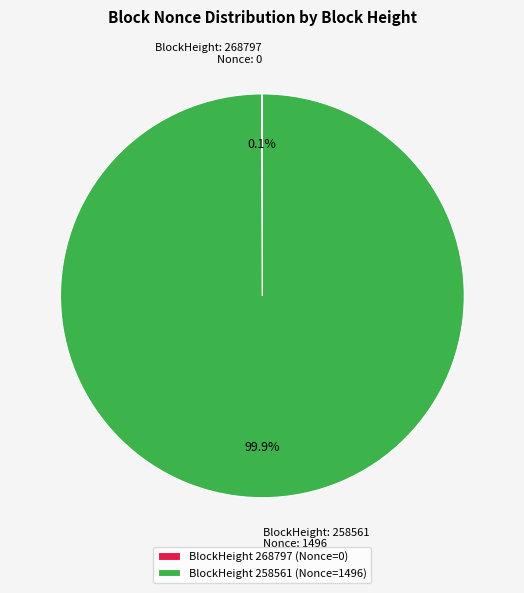

Which slice is the largest?

BlockHeight 258561 (Nonce=1496)